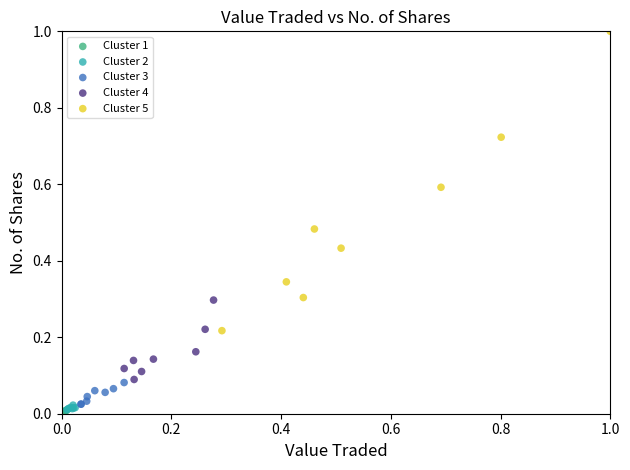

Which series has the largest Y range (max minus min)?

Cluster 5